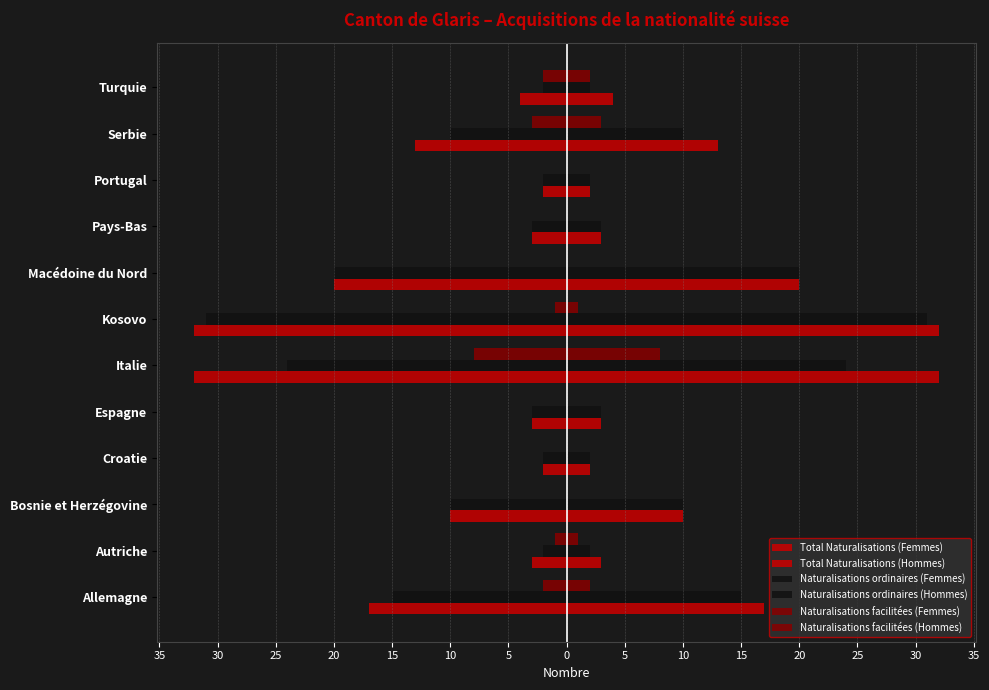

What is the value of the Total Naturalisations (Hommes) bar at the 6th from the left?

32